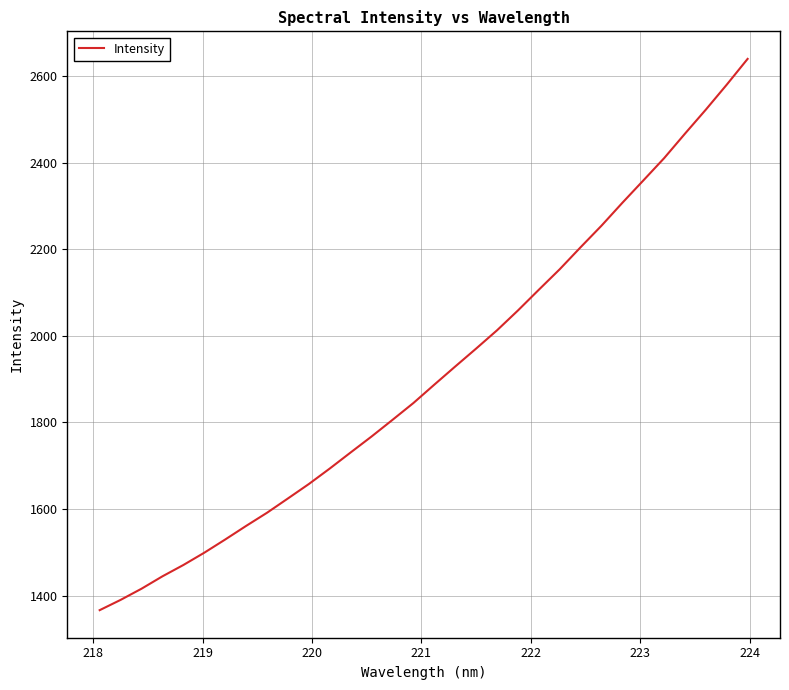

What is the maximum value shown in the chart?

2639.4